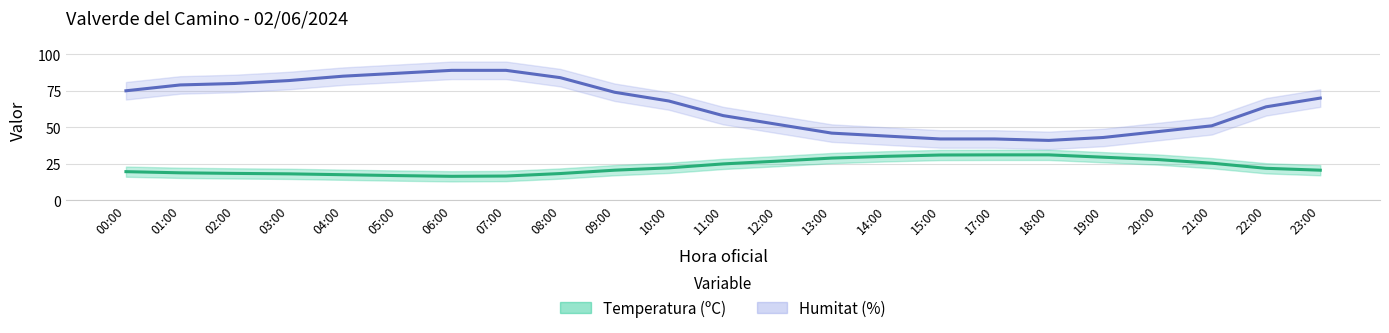

Which series has the largest total across all categories?

Humitat (%)